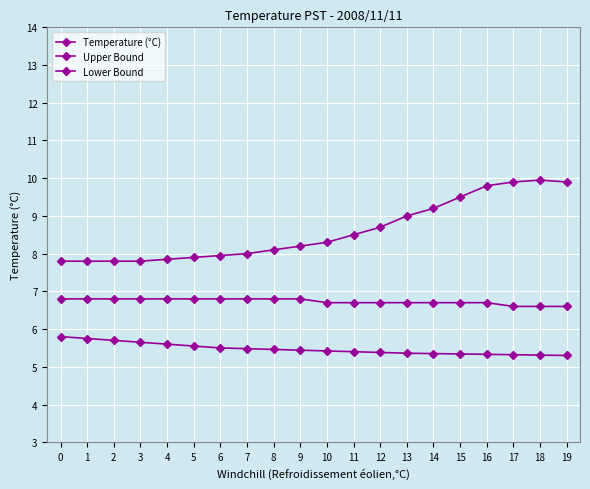

Count the number of data series in this chart.

3